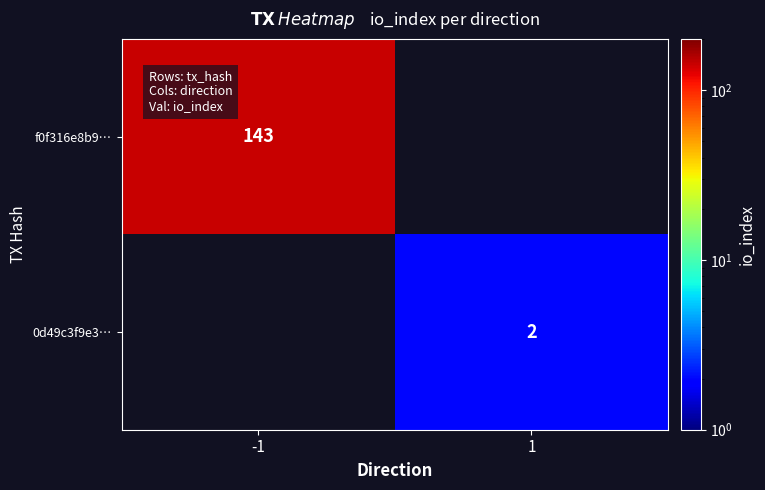

Is the value of 0d49c3f9e3… at 1 greater than the value of f0f316e8b9… at -1?

No